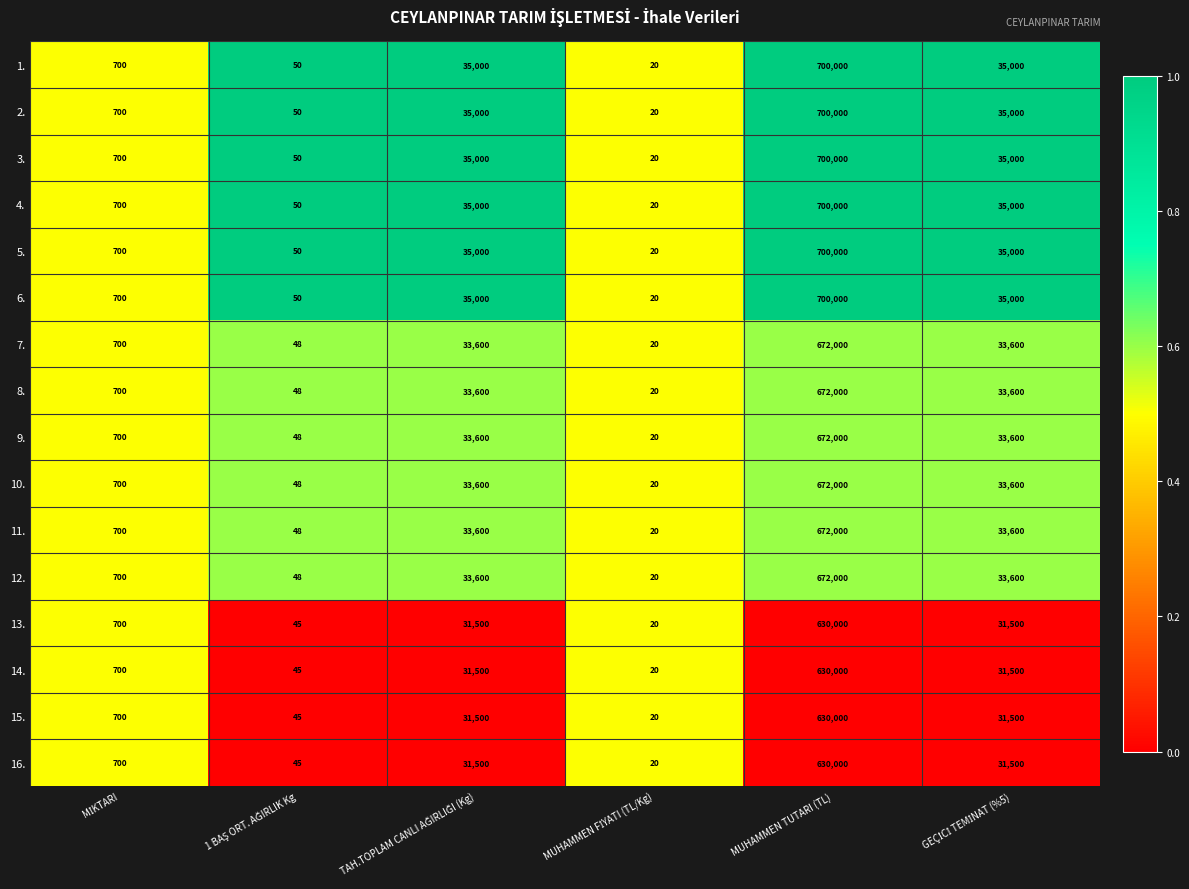

The value of 1. at MUHAMMEN TUTARI (TL) is 1239171. True or false?

False